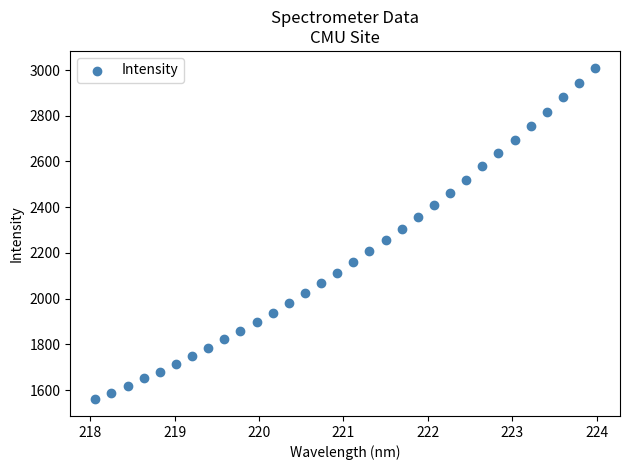

What is the range of X values (max minus min)?

5.9